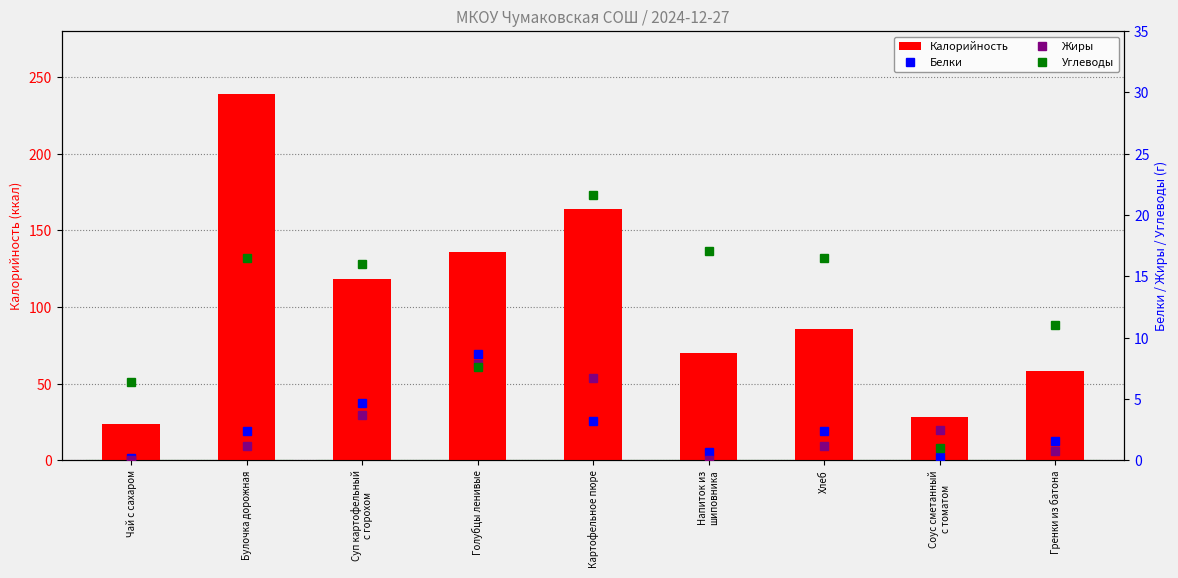

At which label does Жиры first exceed 1?

Булочка дорожная